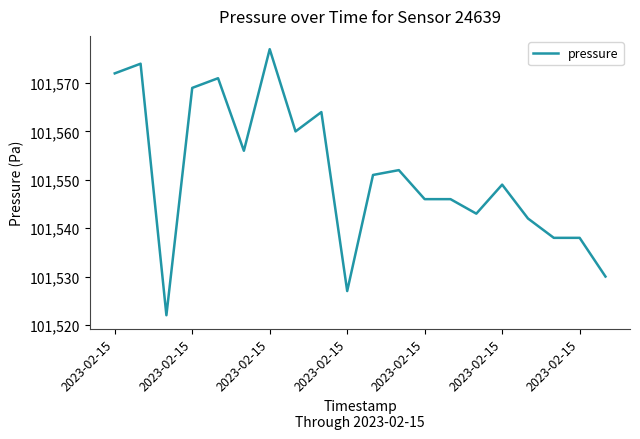

What is the difference between the maximum and minimum values?

55